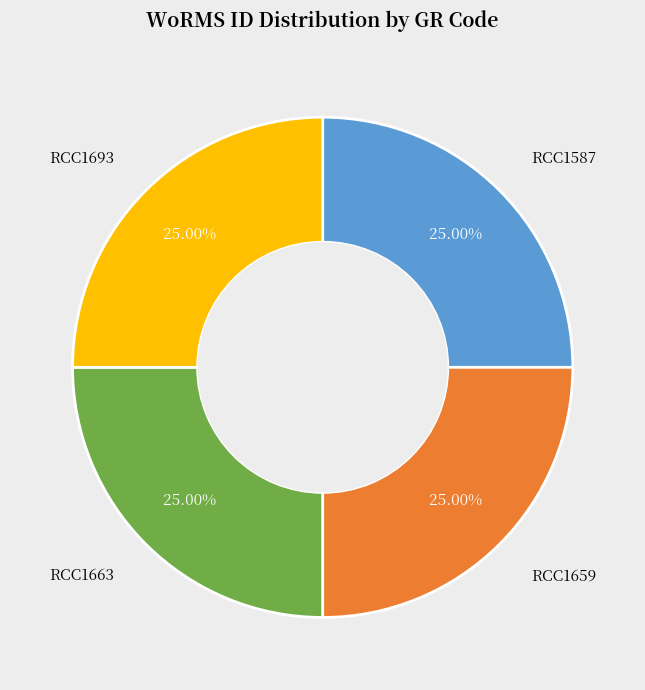

What is the total percentage of RCC1693 and RCC1659?

50.0%